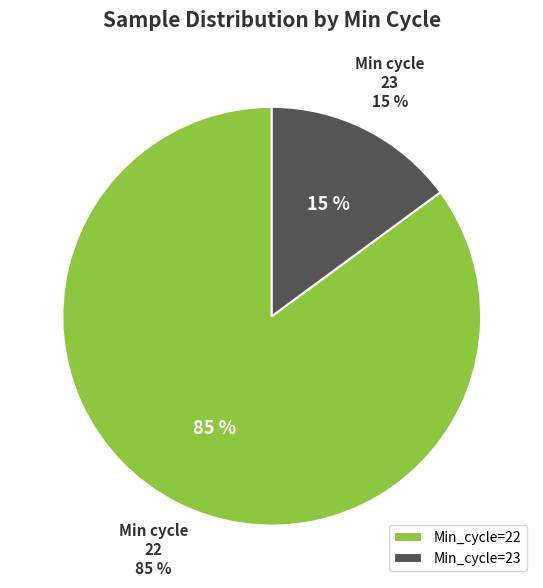

Which category has the biggest portion of the pie?

Min_cycle=22